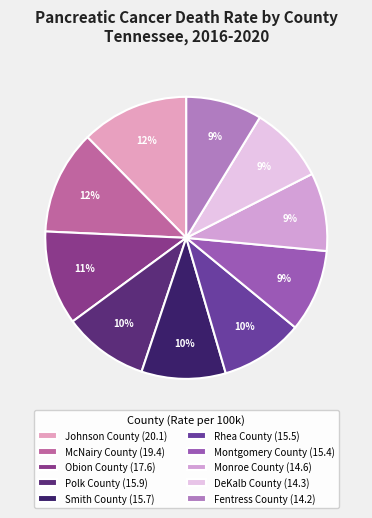

How many slices are in this pie chart?

10